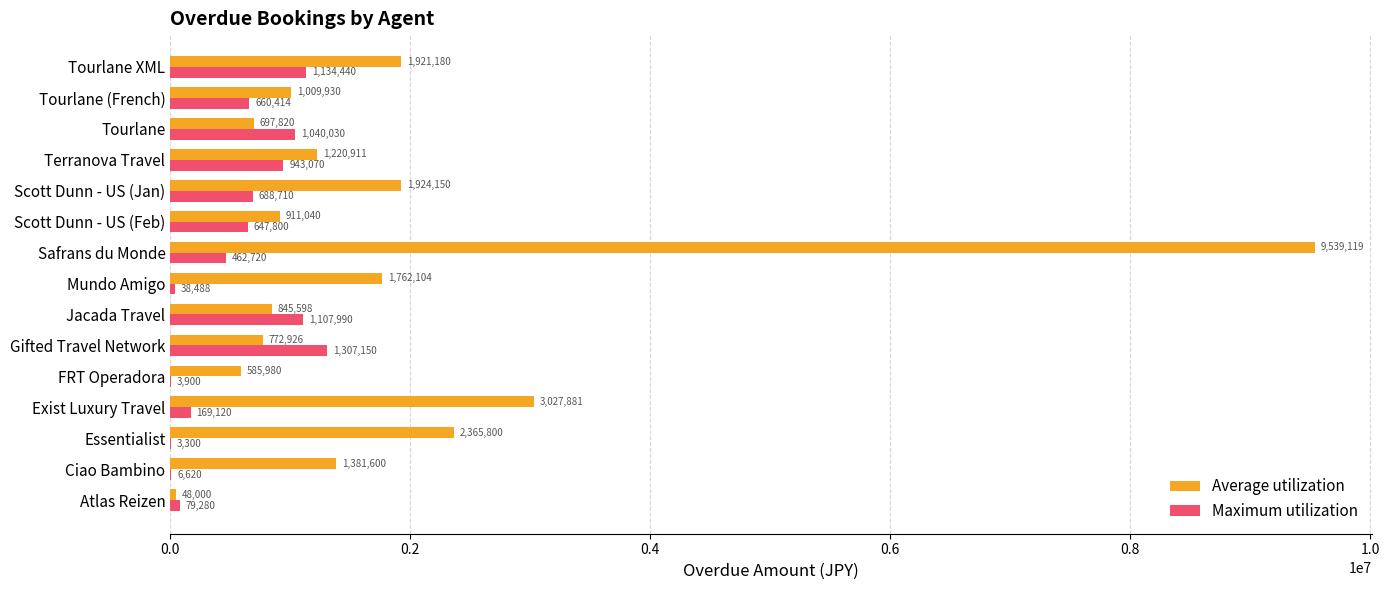

Count the number of data series in this chart.

2